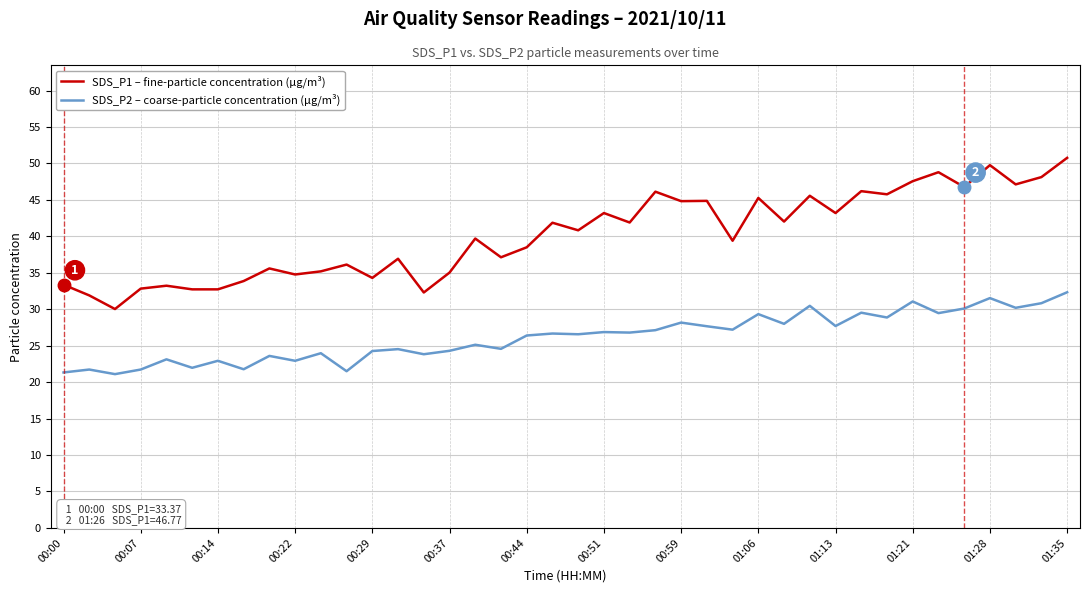

Rank the series by their maximum value, from highest to lowest.

SDS_P1 – fine-particle concentration (µg/m³), SDS_P2 – coarse-particle concentration (µg/m³)